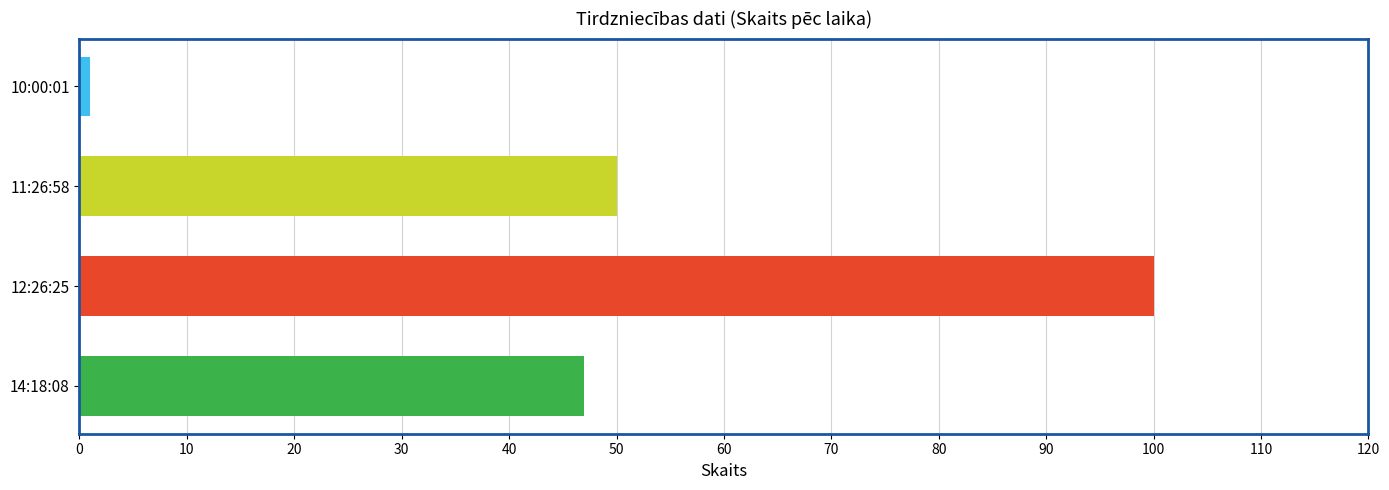

List the labels in order of value, largest first.

12:26:25, 11:26:58, 14:18:08, 10:00:01